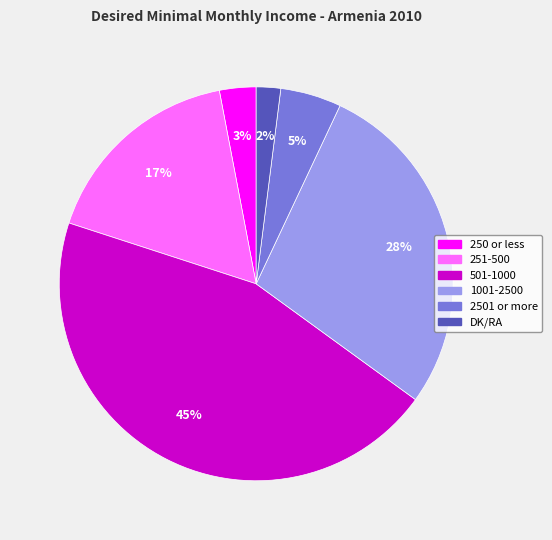

To the nearest percent, what is the combined percentage of 251-500 and 1001-2500?

45%